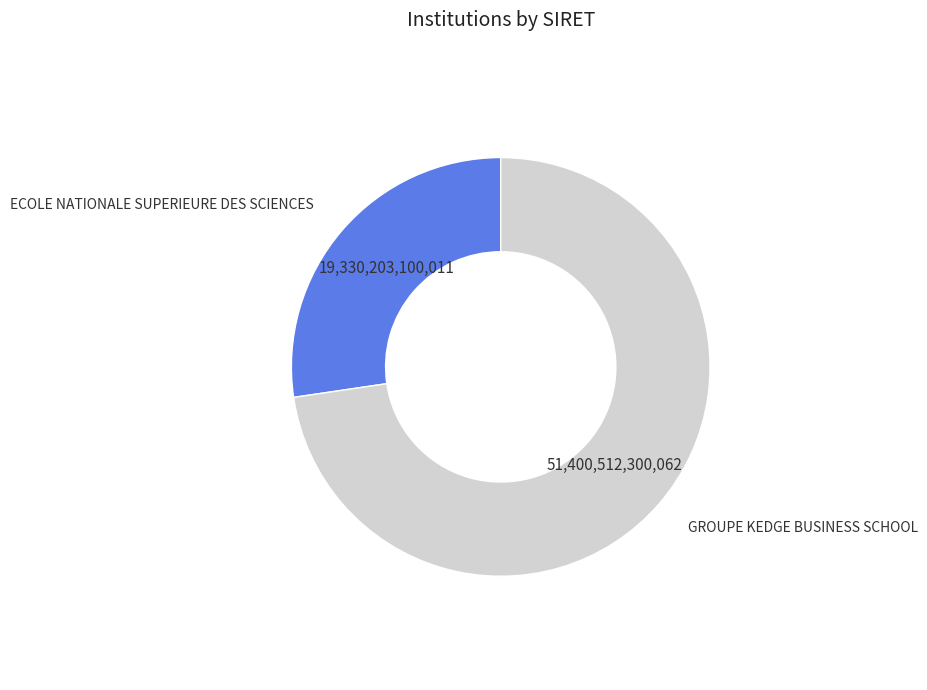

True or false: ECOLE NATIONALE SUPERIEURE DES SCIENCES accounts for 27% of the total.

True